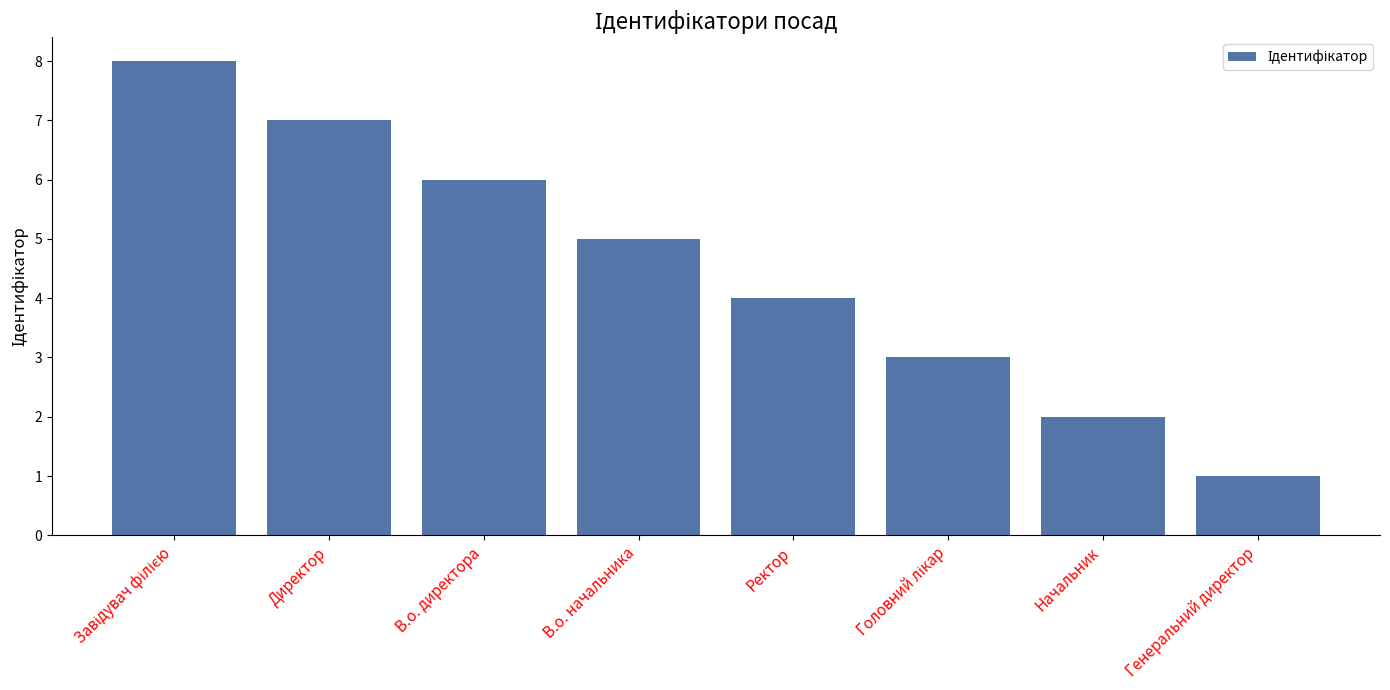

Are the bars grouped side by side (vs. stacked)?

No